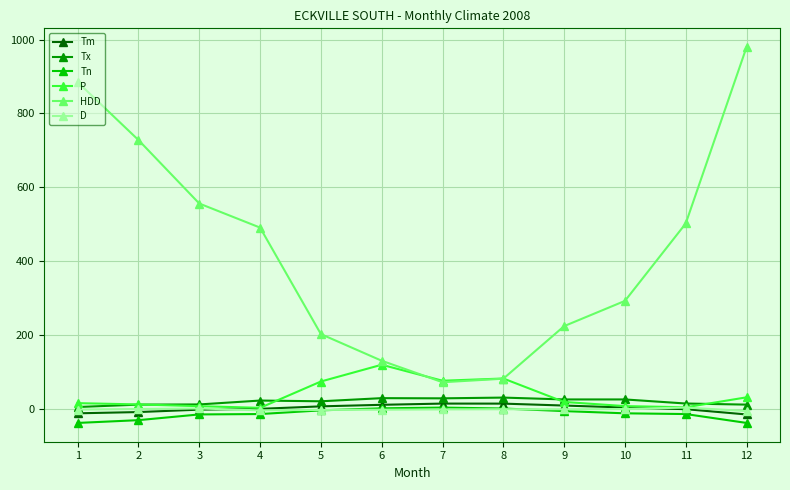

Which series has the largest total across all categories?

HDD